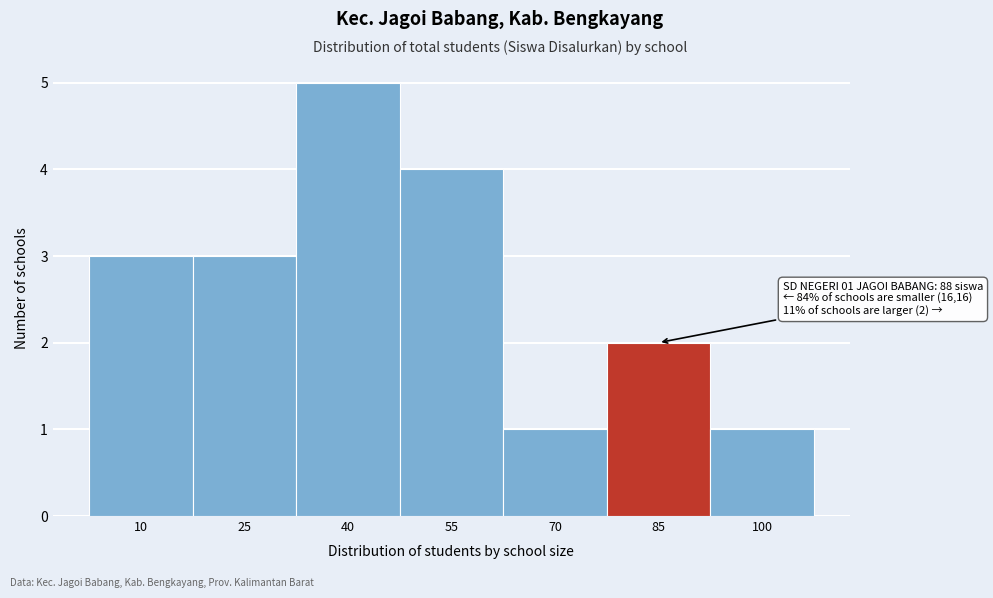

Reading right to left, extract all data points from this chart.

100=1	85=2	70=1	55=4	40=5	25=3	10=3